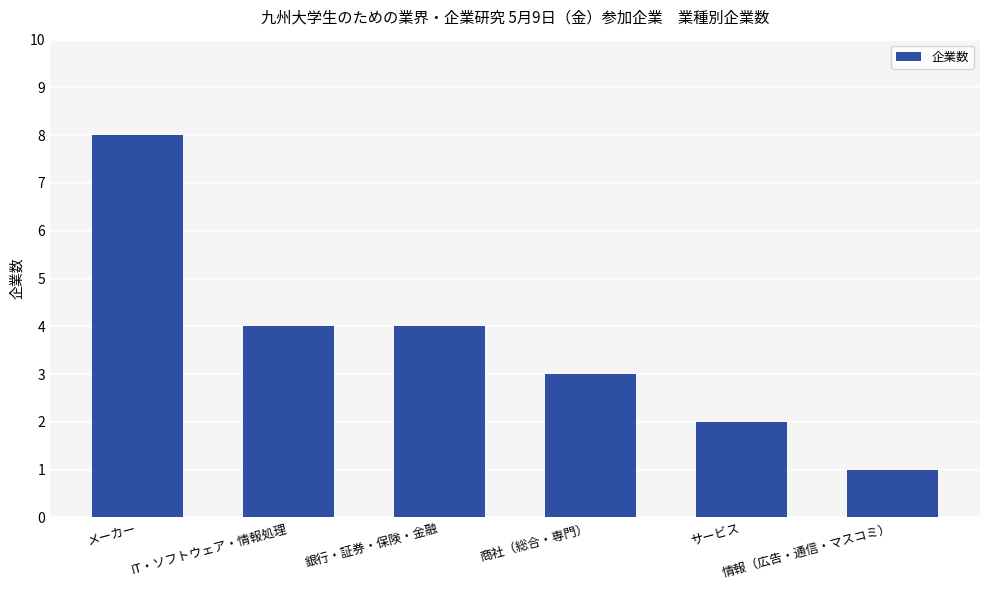

Is it true that the value at サービス is 3?

False